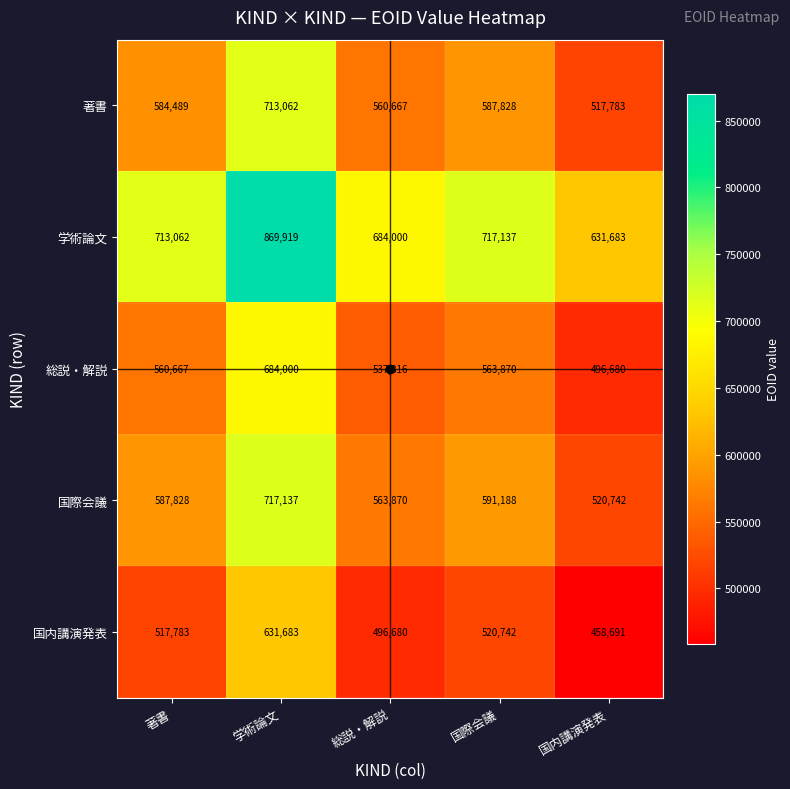

List the labels in order of 国際会議 value, largest first.

学術論文, 国際会議, 著書, 総説・解説, 国内講演発表